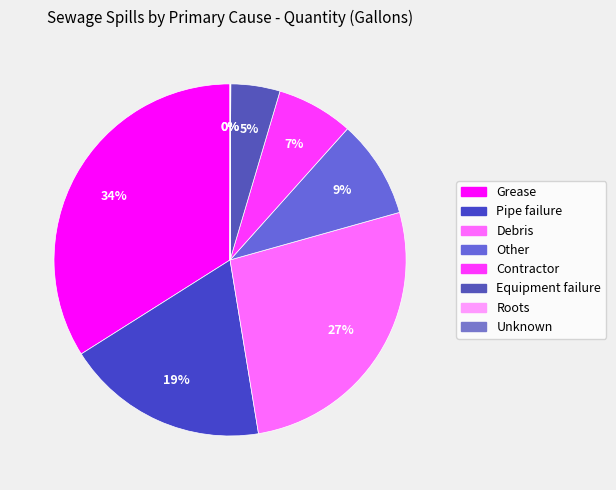

The Other slice represents 9% of the pie. True or false?

True